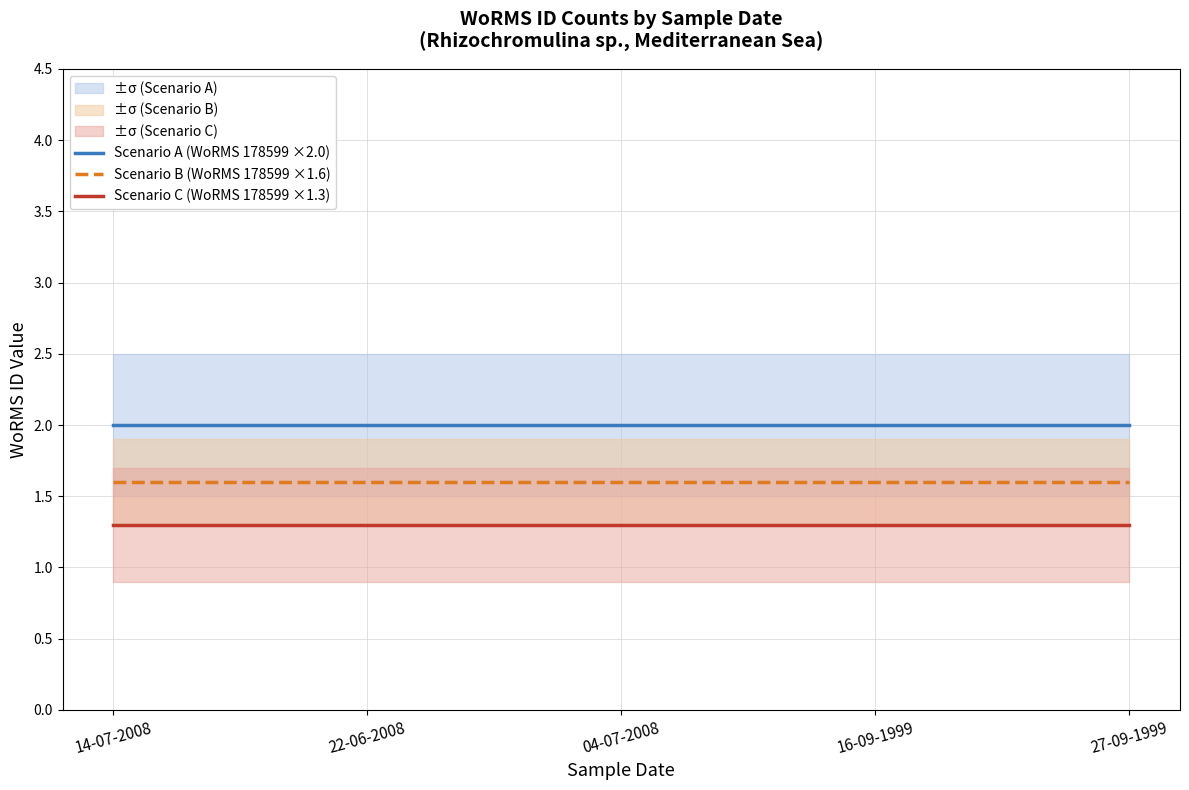

What is the sum of the Scenario A (WoRMS 178599 ×2.0) values at 22-06-2008 and 27-09-1999?

4.0